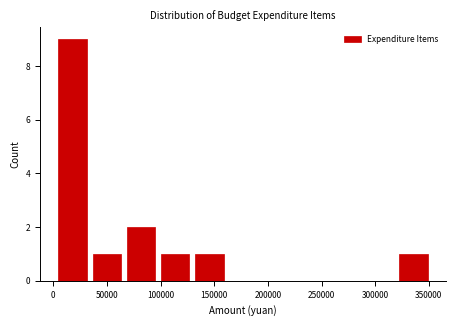

What is the height of the bar covering 0 to 35000 on the x-axis? Neither the bar edges nor the heights are printed on the chart, so give them approximately, as read against the axes.

9